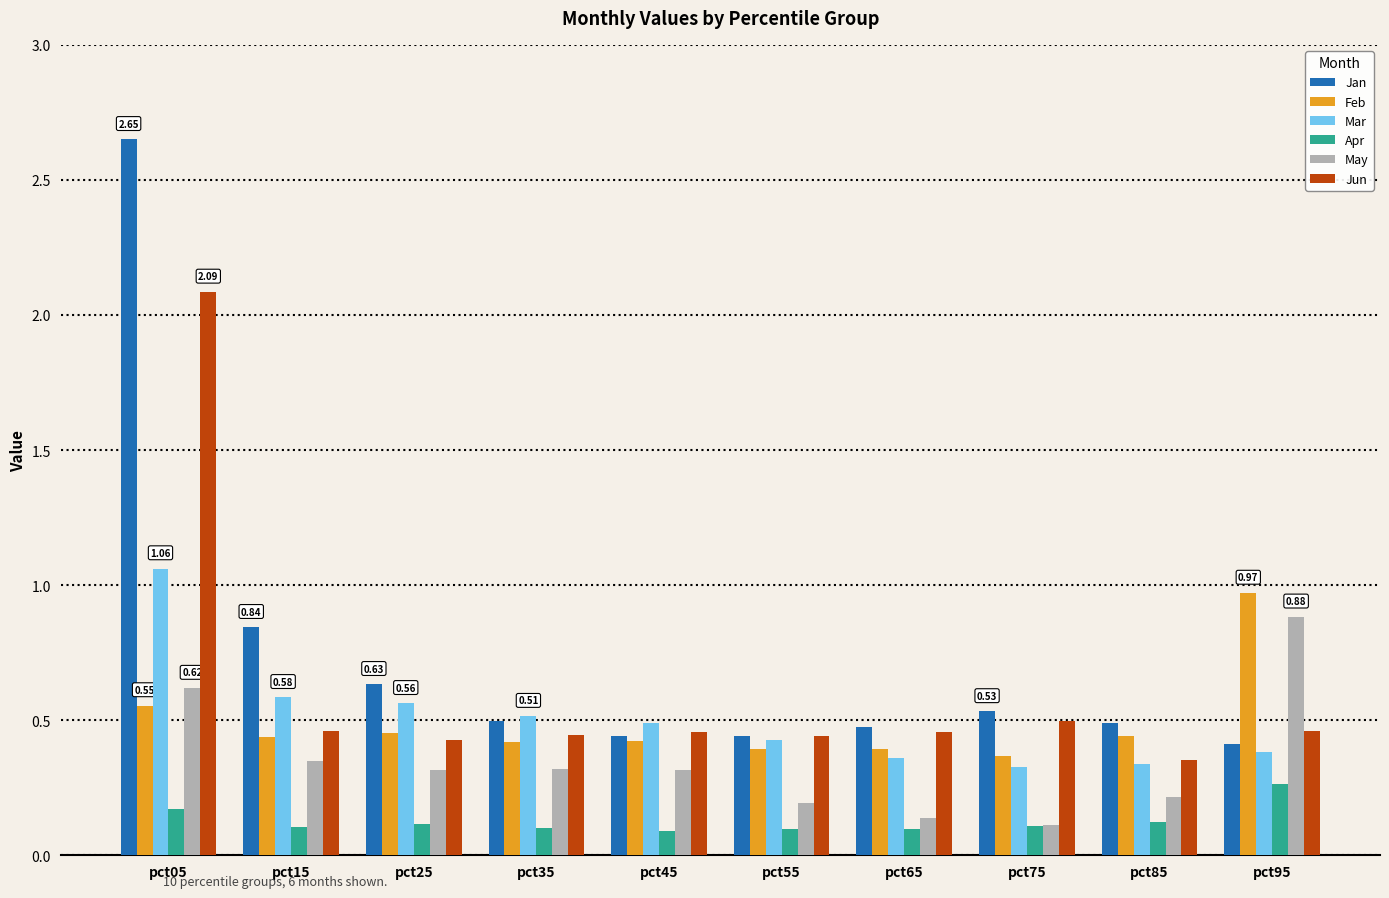

What is the total value across all series at pct45?

2.2